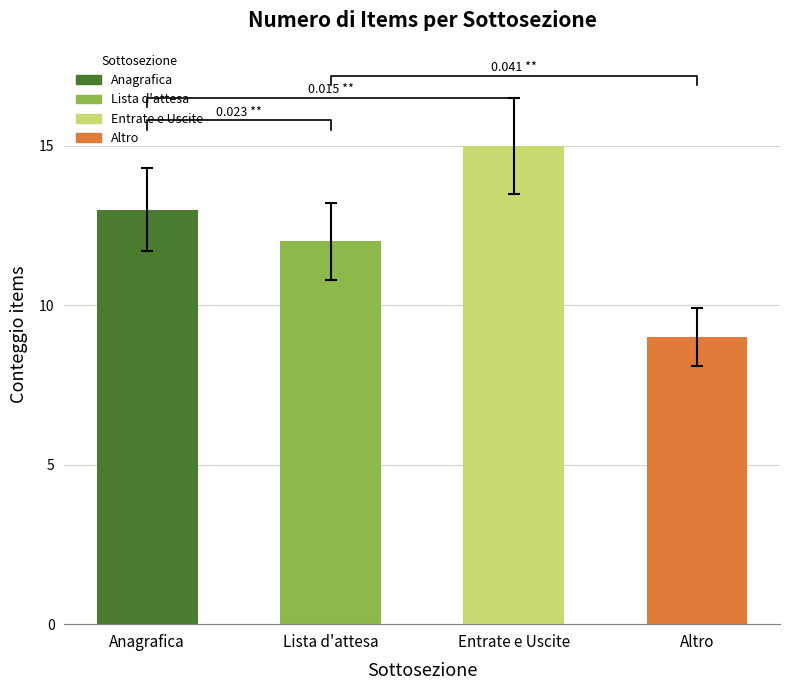

At which label does the data first exceed 13?

Entrate e Uscite